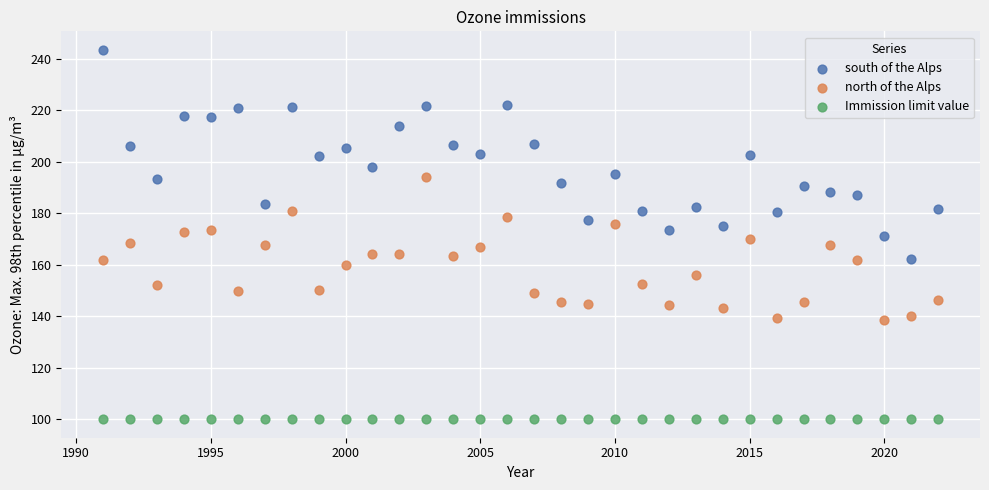

Which series contains the lowest Y value?

Immission limit value